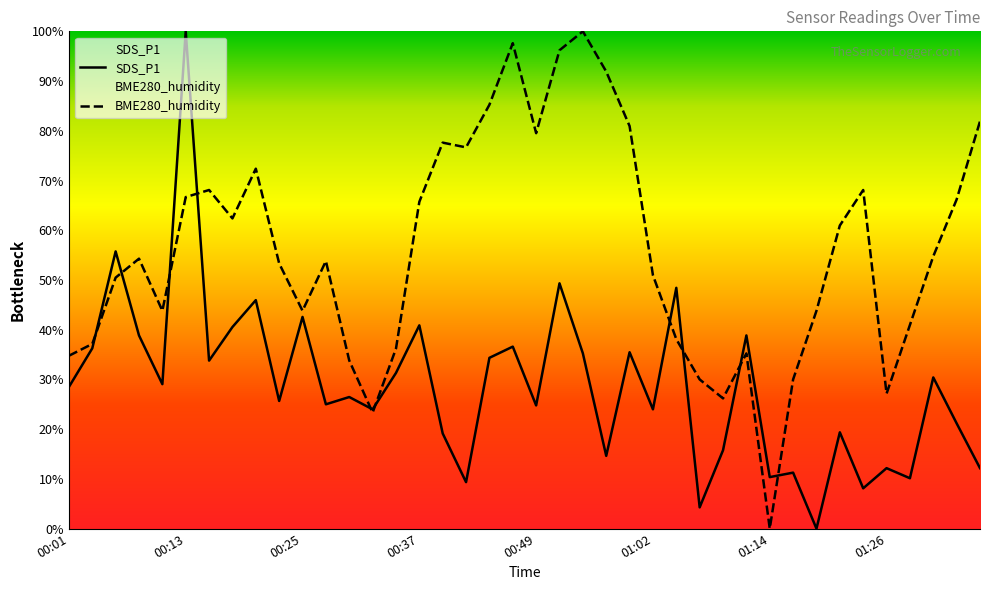

Reading left to right, list all the values displayed in this chart.

SDS_P1: 28.5	36.3	55.7	38.9	29.1	100.0	33.8	40.5	45.9	25.7	42.6	25.0	26.5	24.0	31.3	40.9	19.1	9.3	34.3	36.6	24.8	49.3	35.2	14.6	35.5	24.0	48.4	4.3	15.8	38.9	10.4	11.3	0.0	19.4	8.1	12.2	10.1	30.4	21.2	12.2
BME280_humidity: 34.8	37.1	50.5	54.3	43.8	66.7	68.1	62.4	72.4	53.3	43.8	53.8	33.8	23.3	36.2	65.7	77.6	76.7	85.2	97.6	79.5	96.2	100.0	91.9	81.0	51.0	38.1	30.0	26.2	35.2	0.0	30.0	43.8	61.0	68.1	27.1	41.0	54.8	66.2	81.9